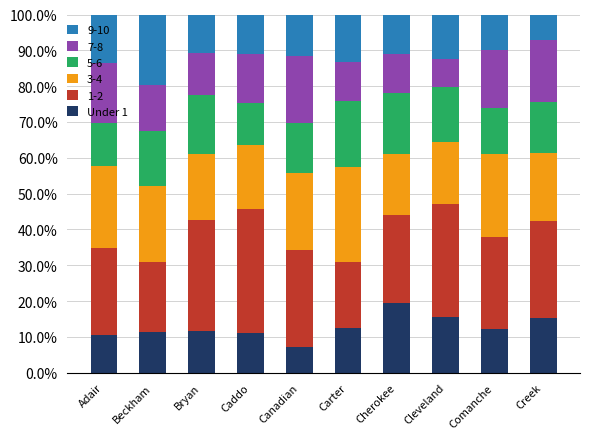

Are the bars grouped side by side (vs. stacked)?

No